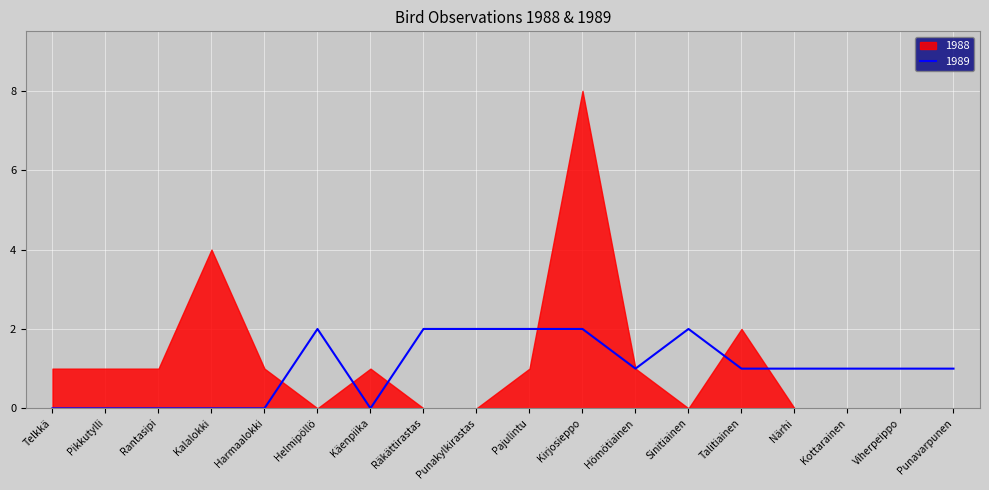

Where is the data nearest to the value 1?

Hömötiainen